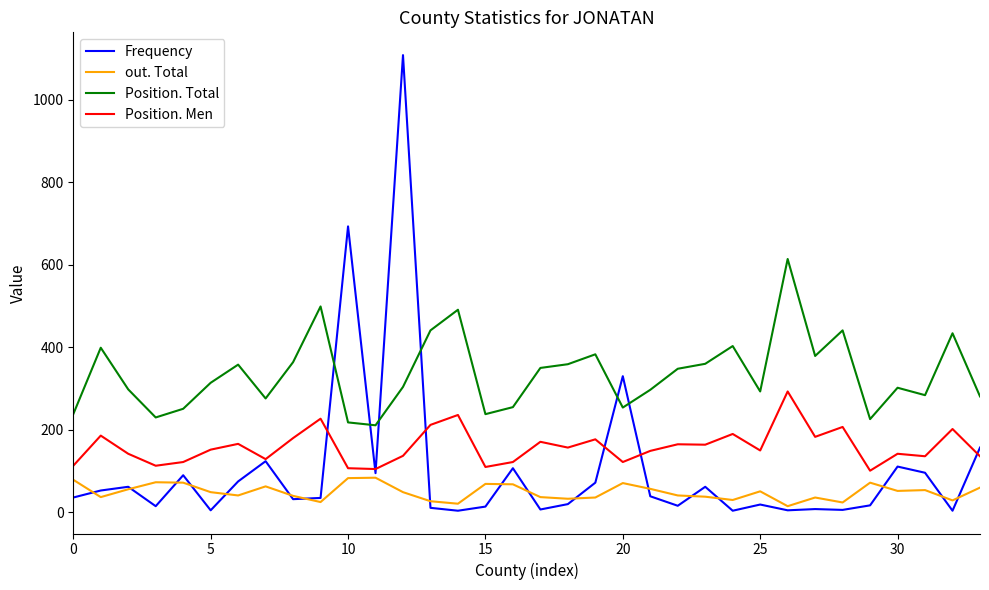

Which series ends up on top after the final intersection of Frequency and Position. Total?

Position. Total